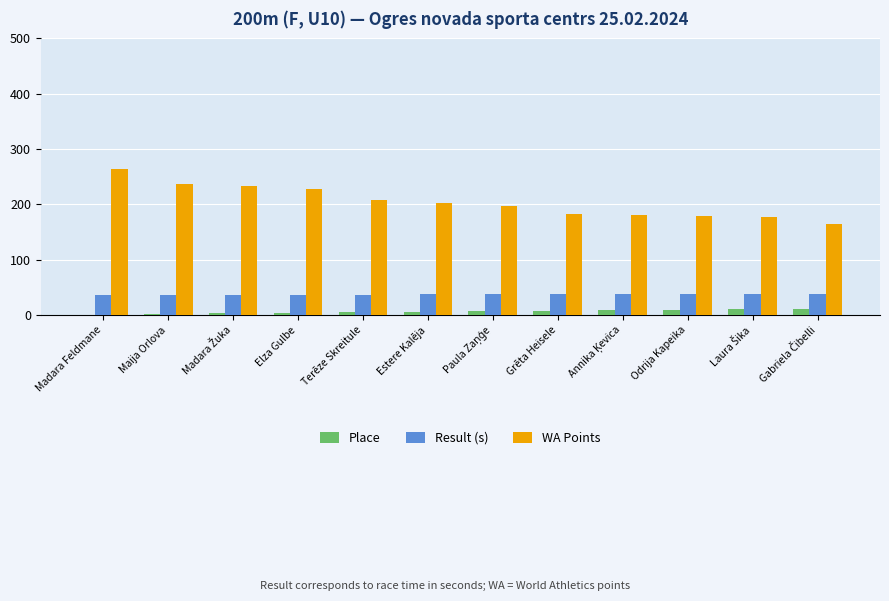

The Result (s) series shows 22.0 at Estere Kalēja. True or false?

False